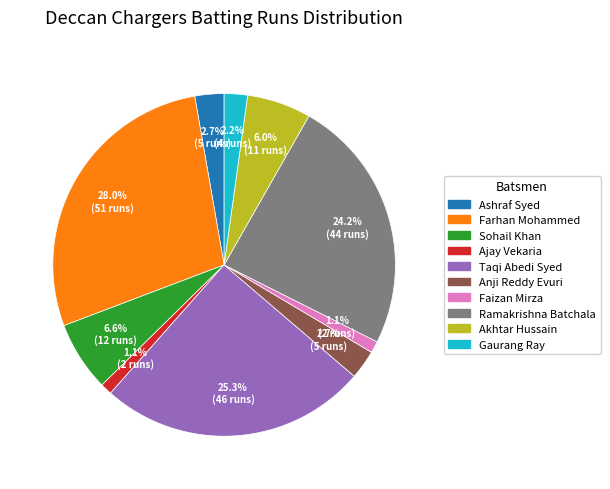

What portion of the pie excludes Anji Reddy Evuri?

97.3%